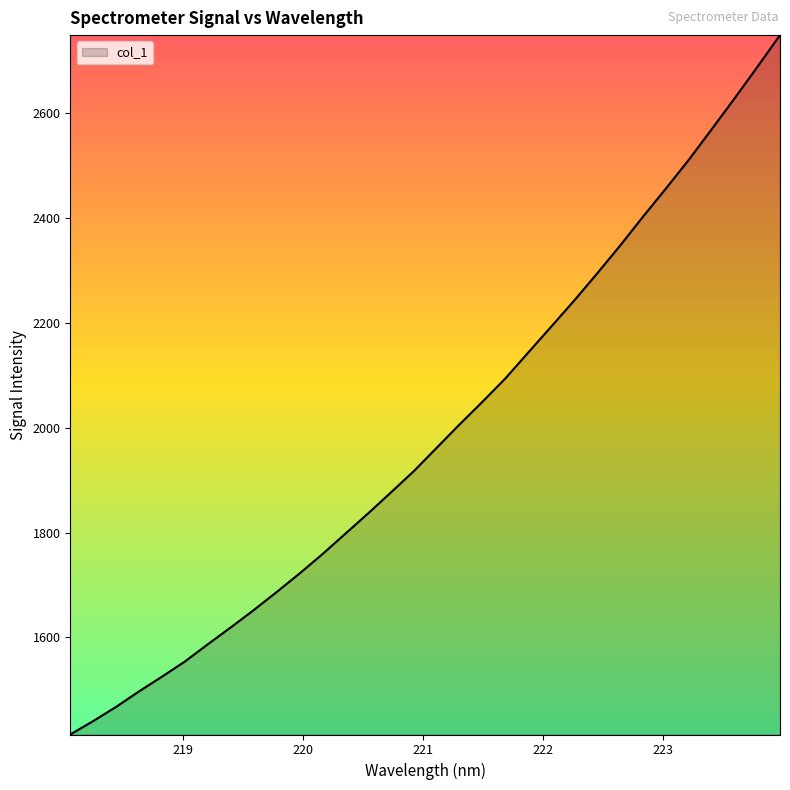

Does the chart display data point markers on the line(s)?

No